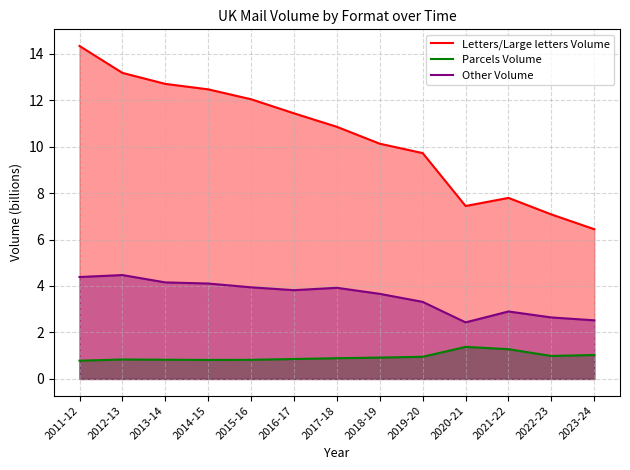

Where is the first local maximum for Other Volume?

2012-13